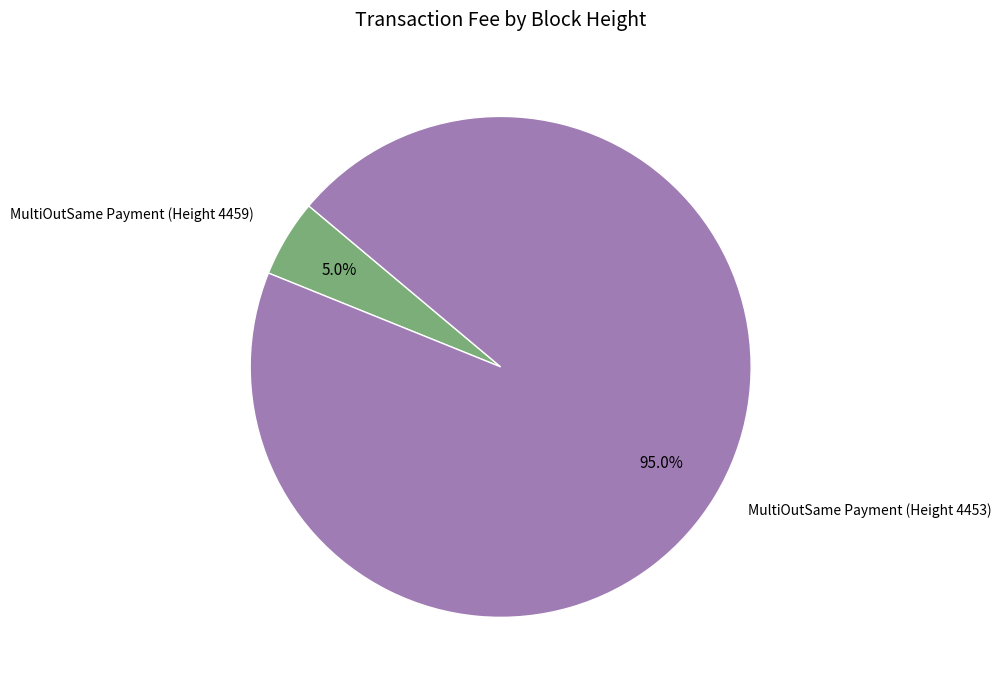

Is there a majority slice in this chart?

Yes